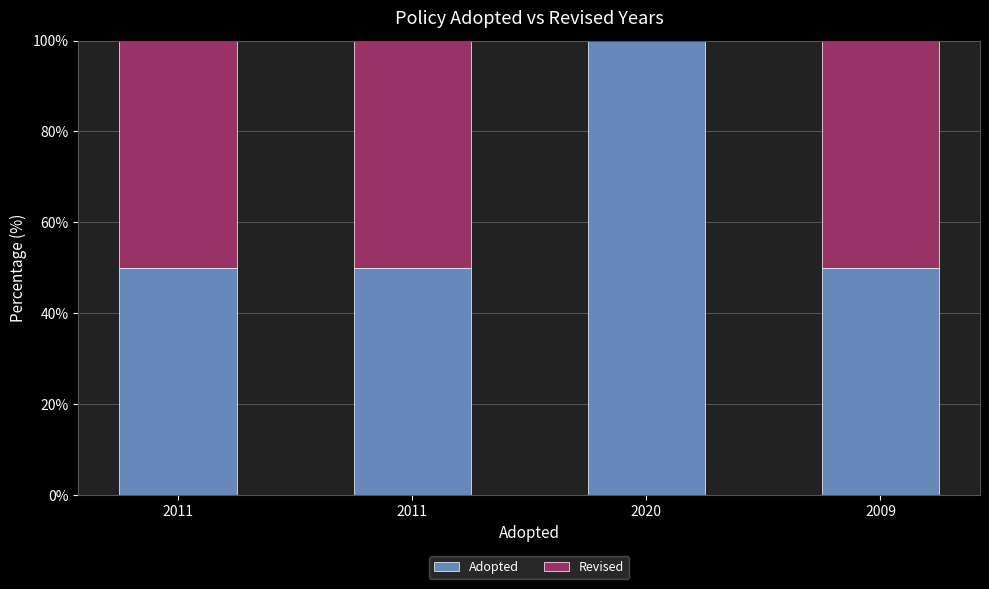

Are the bars horizontal?

No